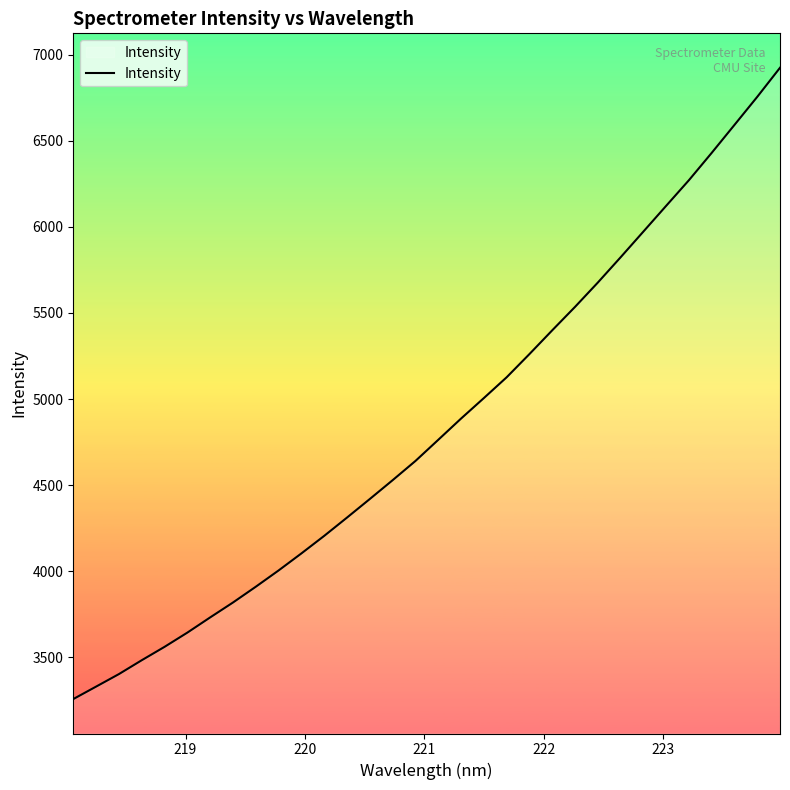

What is the smallest value displayed?

3257.3